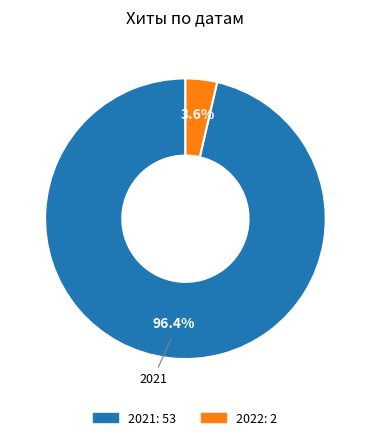

Count the number of slices in the pie.

2